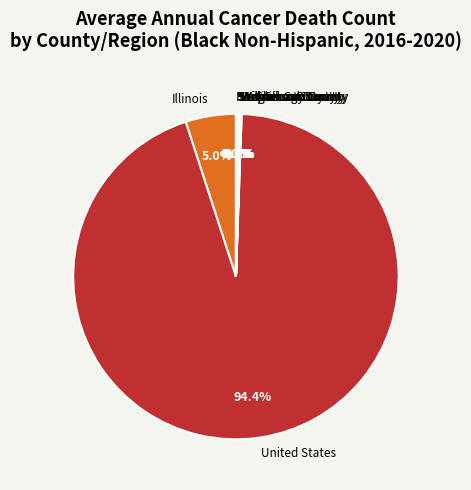

Between Illinois and United States, which is larger?

United States